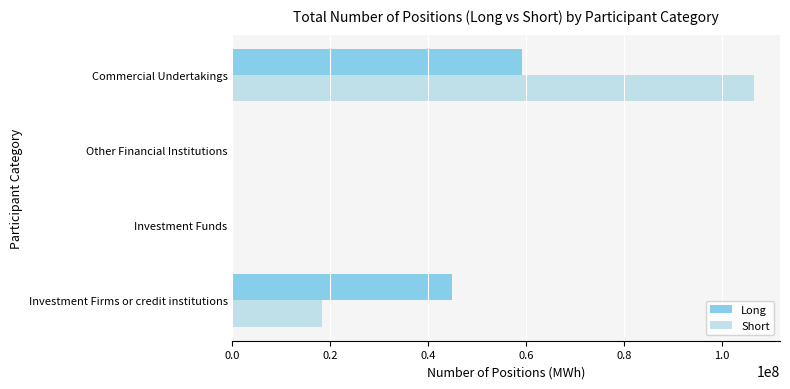

Which series has the largest total across all categories?

Short